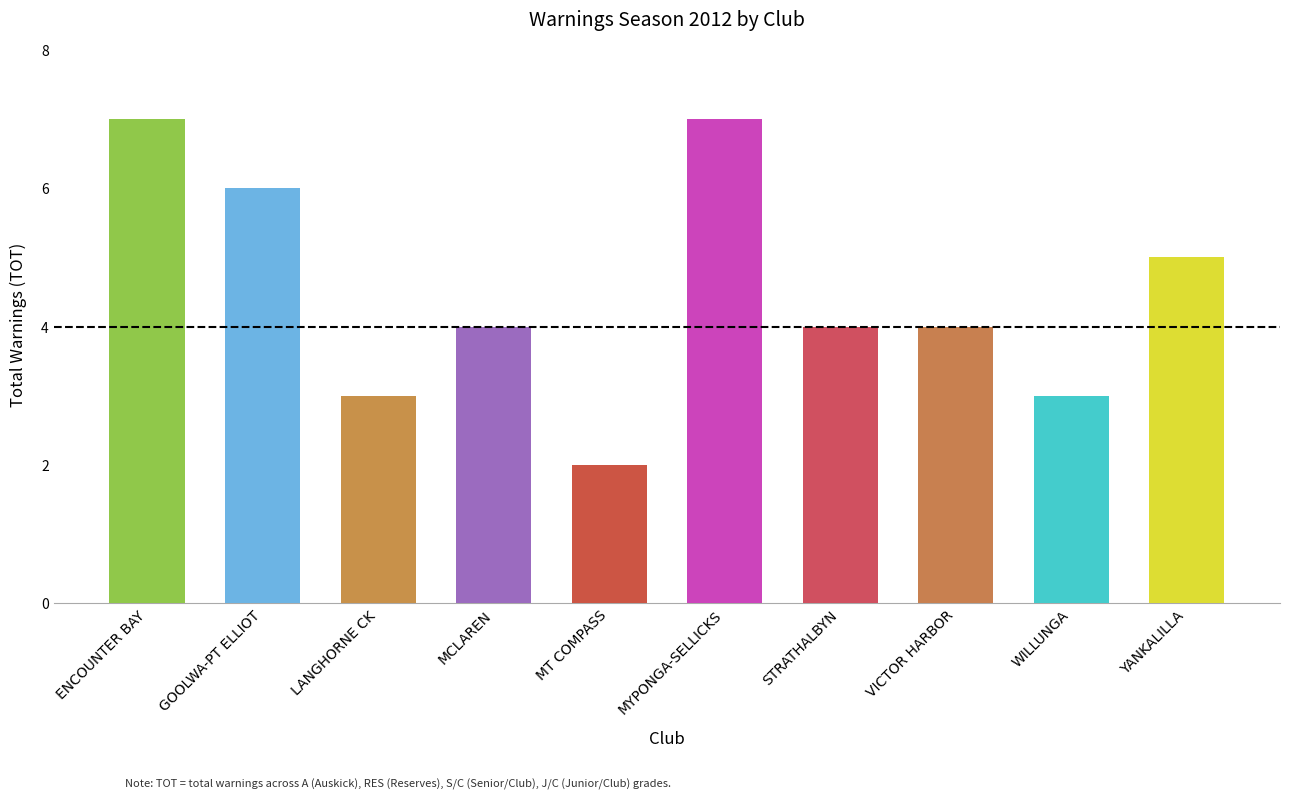

Between WILLUNGA and VICTOR HARBOR, which is larger?

VICTOR HARBOR